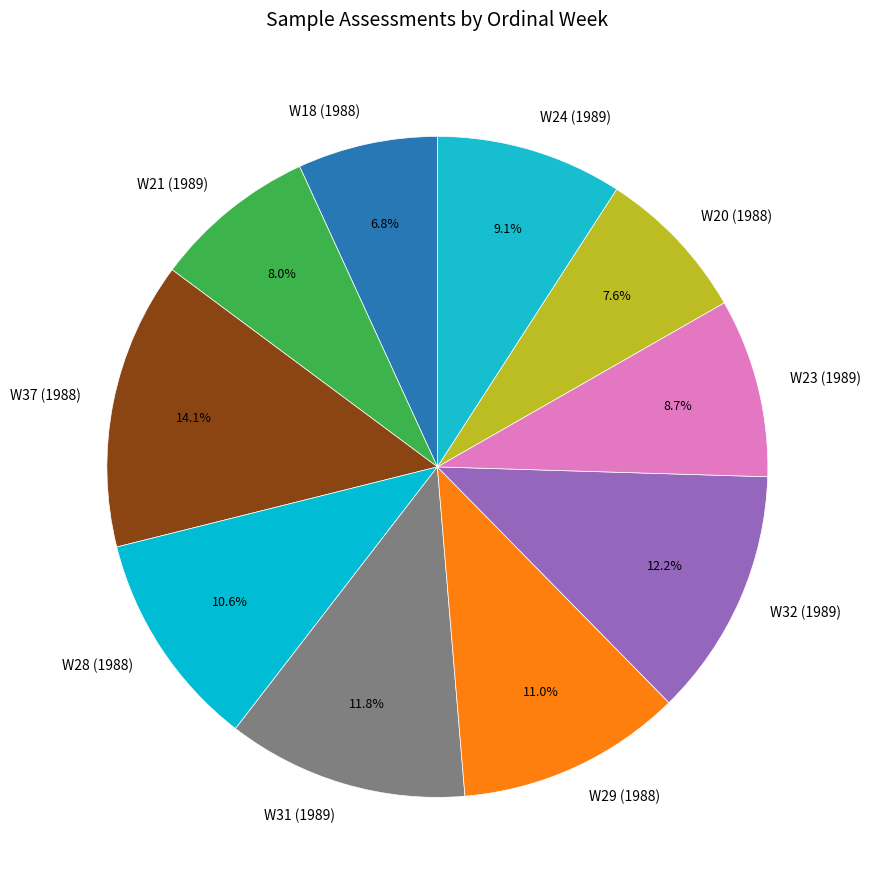

To the nearest percent, what is the difference between the largest and smallest slice percentages?

7%